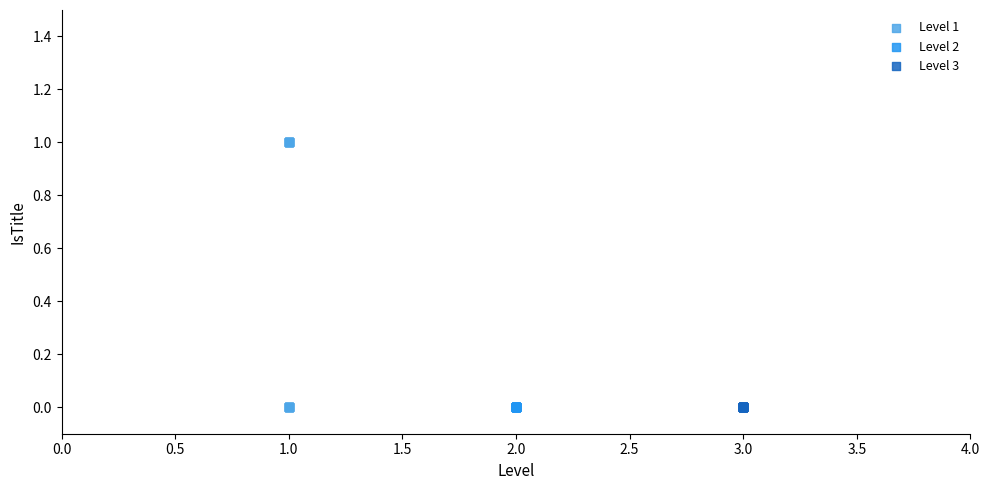

What are all the series names shown in the legend?

Level 1, Level 2, Level 3